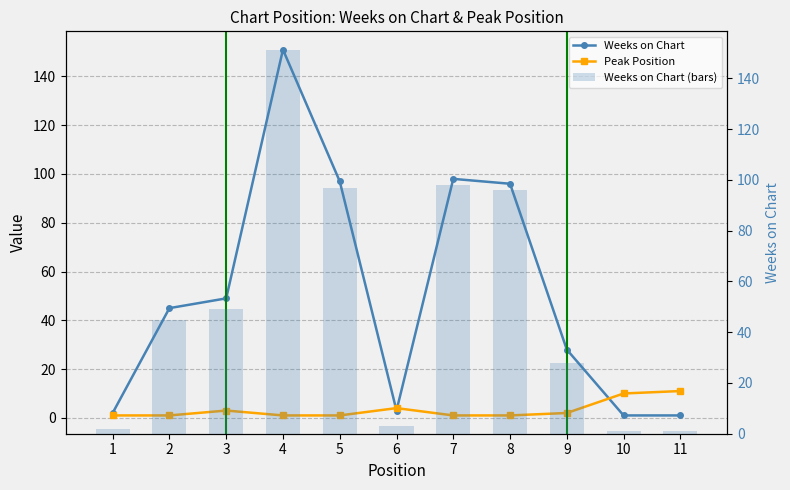

What is the total value across all series at 9?

58